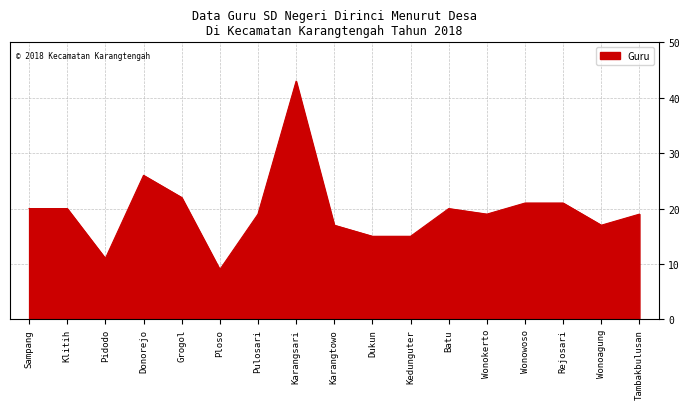

True or false: the data shows 32 at Grogol.

False